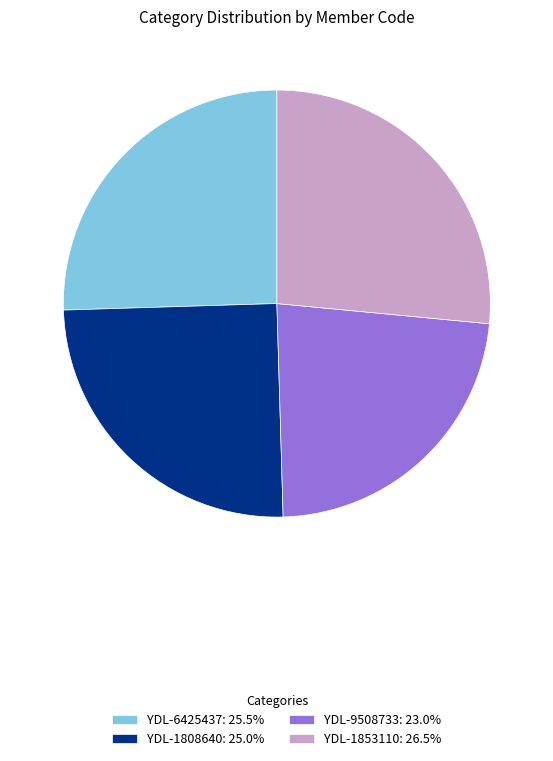

Count the number of slices in the pie.

4